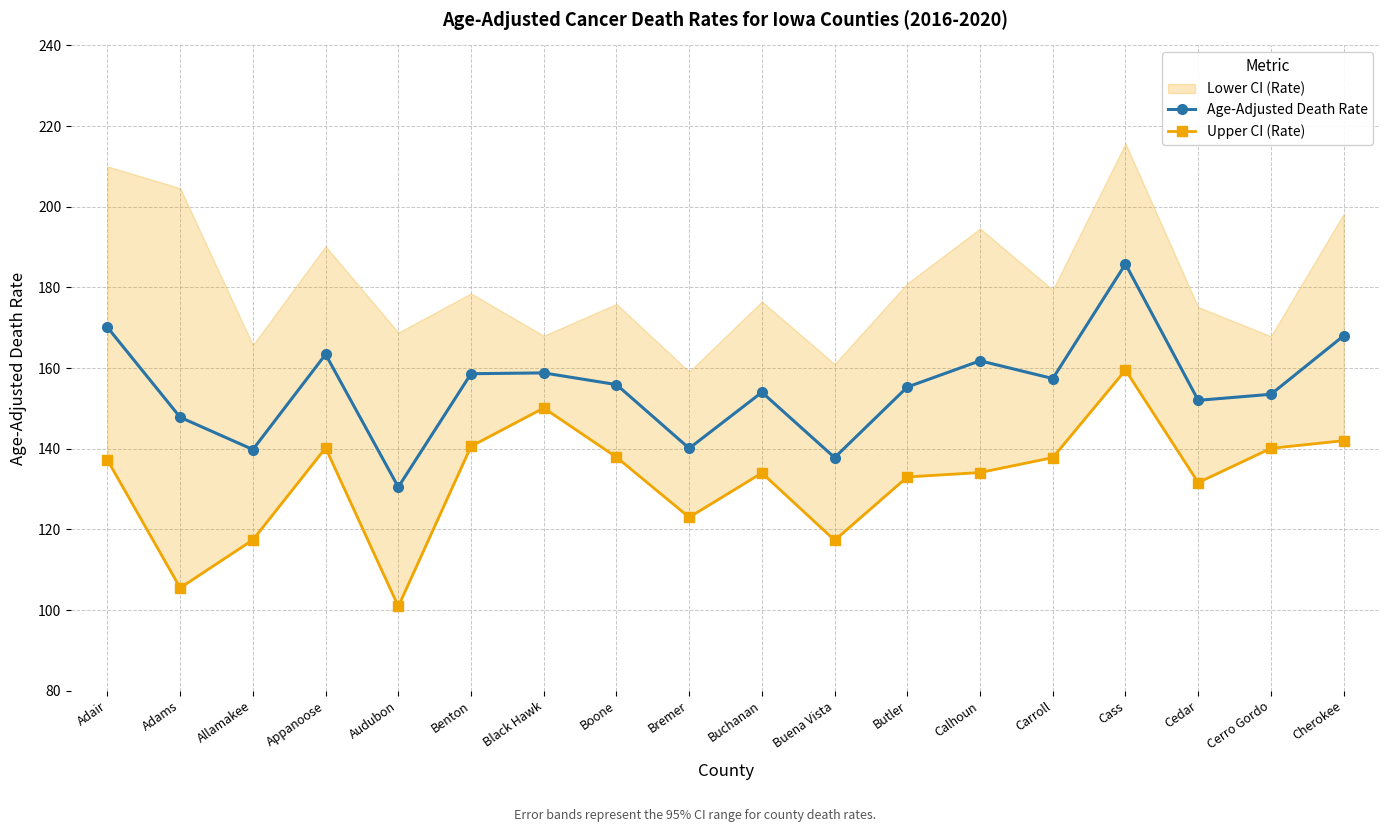

What is the value of the Age-Adjusted Death Rate point at the 2nd from the left?

147.8